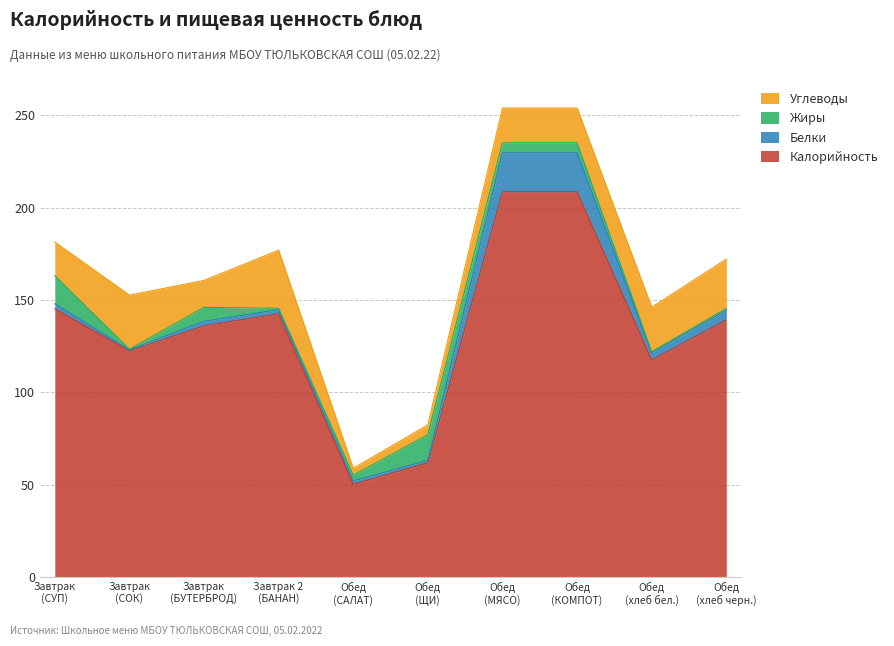

How many data points does each series have?

10